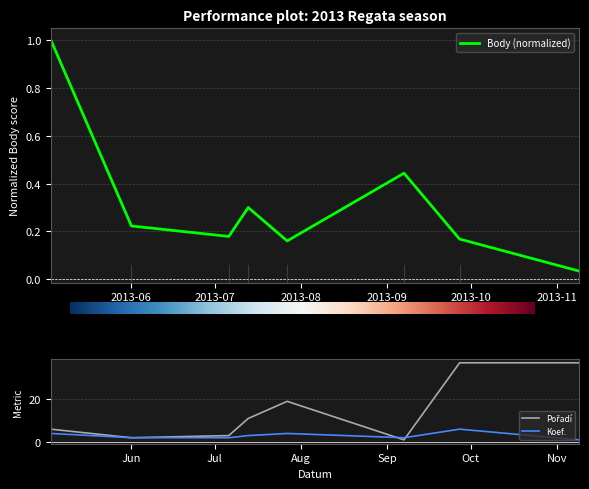

Rank the categories by Pořadí value from highest to lowest.

2013-09-27, 2013-11-09, 2013-07-27, 2013-07-13, 2013-05-03, 2013-07-06, 2013-06-01, 2013-09-07